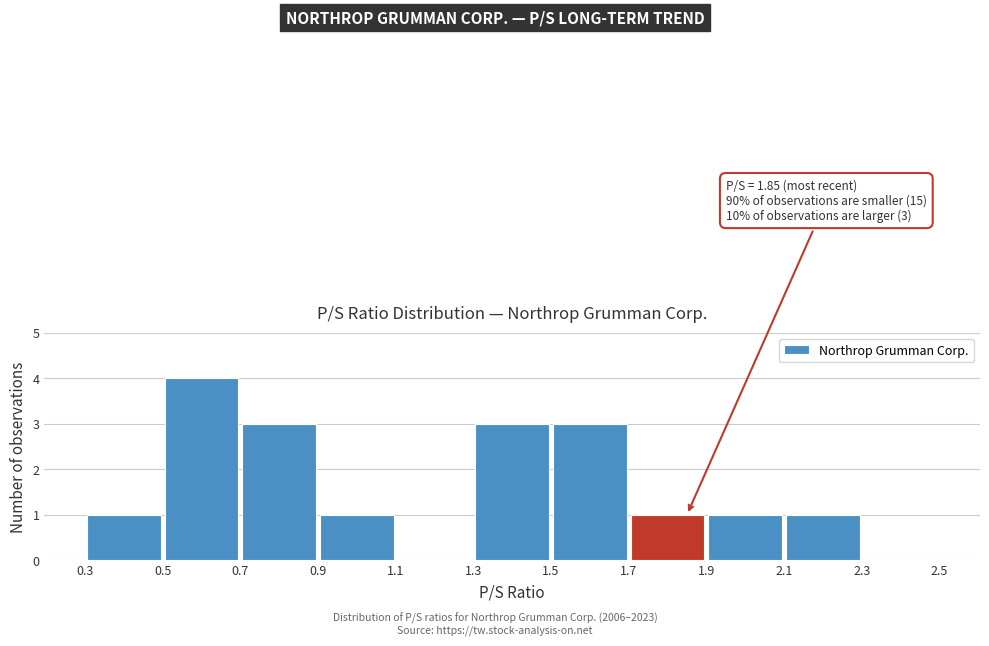

Over which range of the x-axis is the bar tallest?

0.5 to 0.7